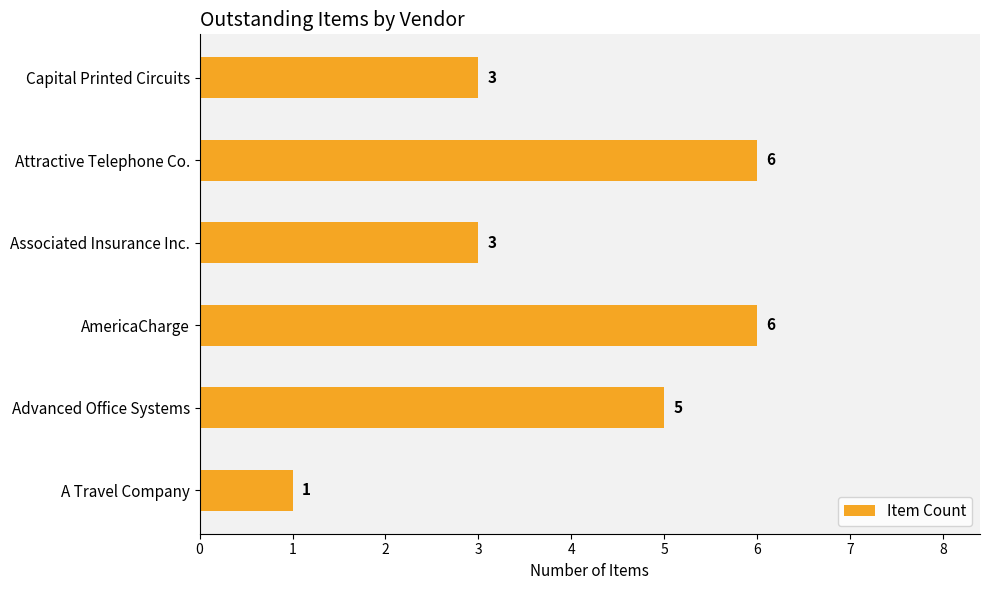

Read the value at Advanced Office Systems.

5